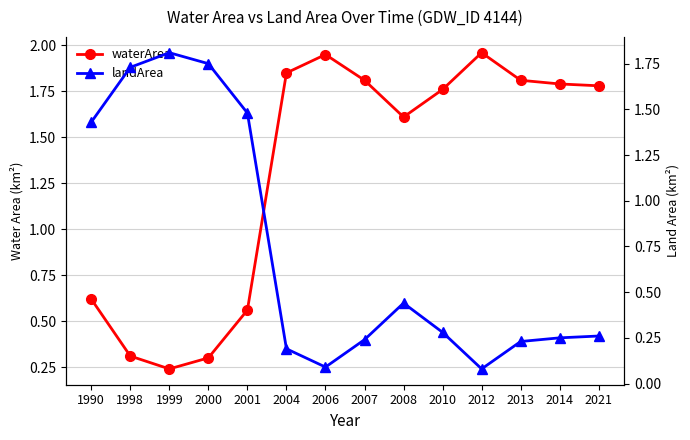

Count the waterArea values in the range 0 to 1.

5